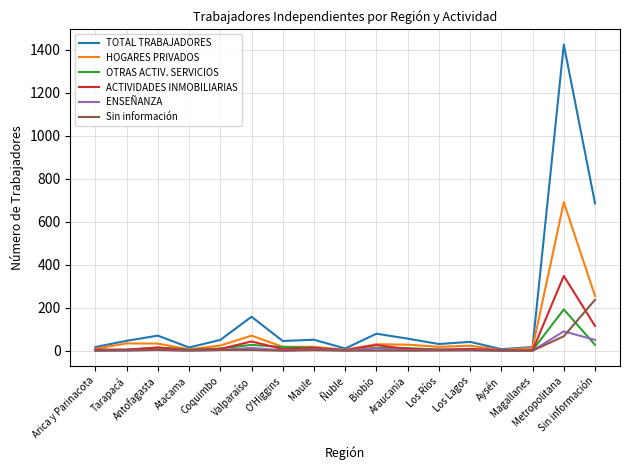

Which series has the largest range (max minus min)?

TOTAL TRABAJADORES